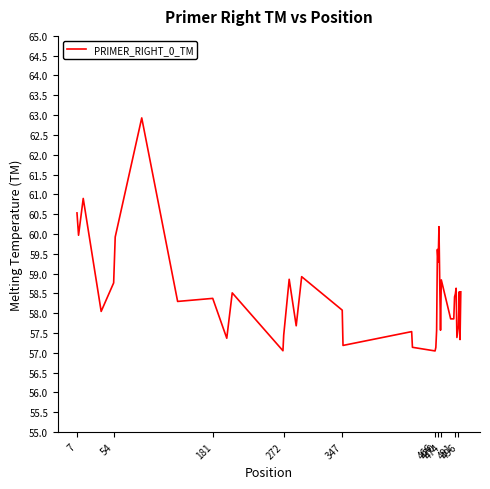

What is the maximum value shown in the chart?

62.9